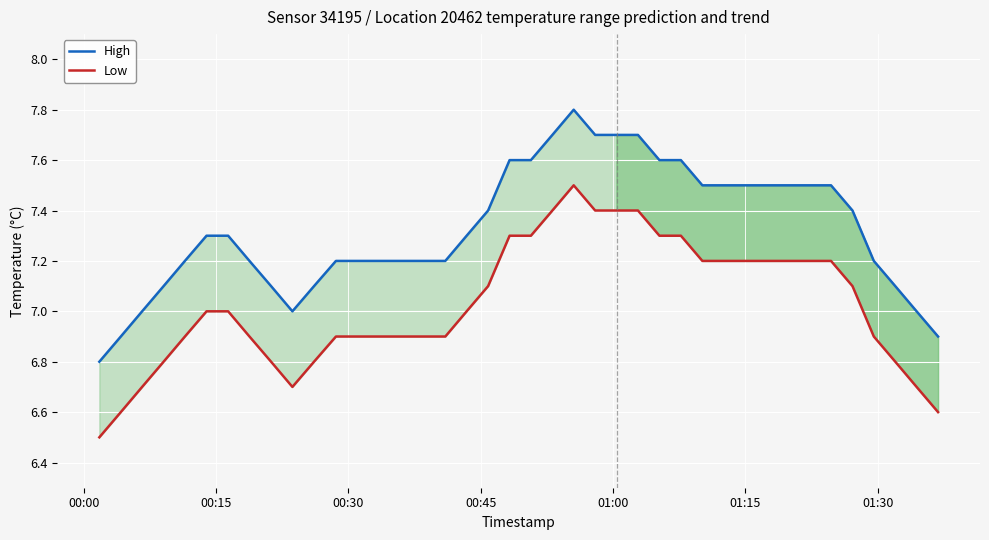

Which series has the largest total across all categories?

High